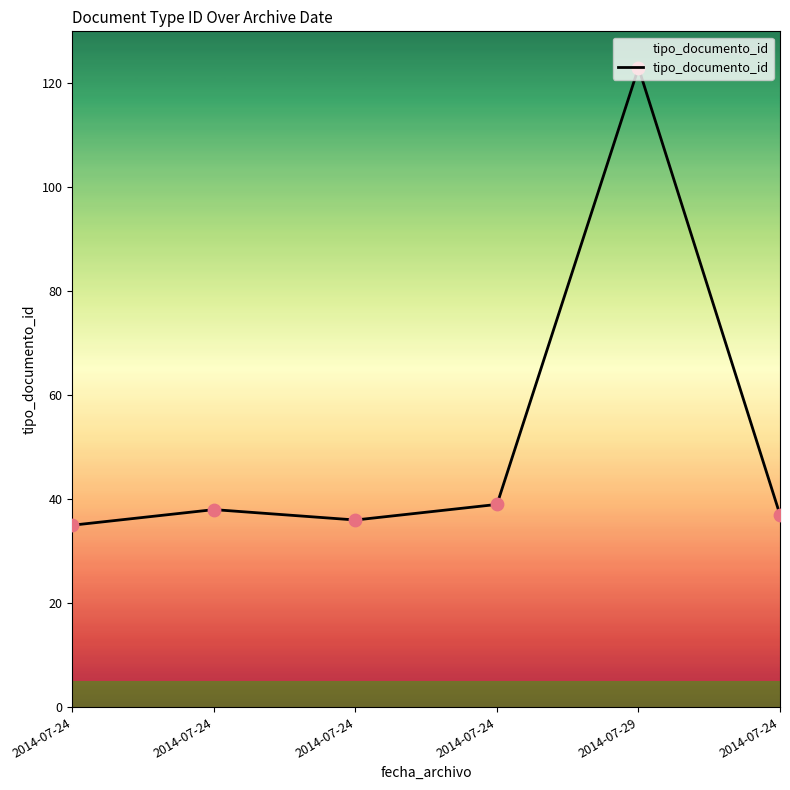

Is this an area chart (filled region under the line)?

Yes